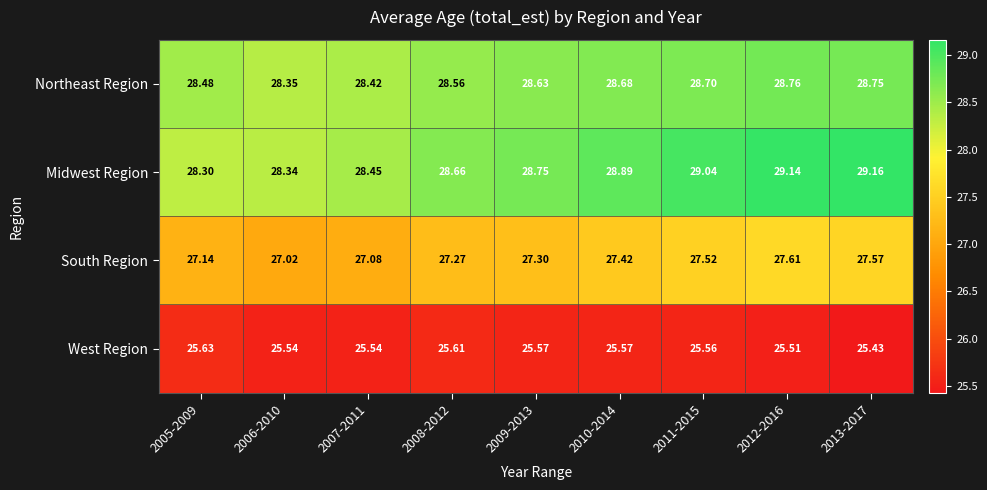

Which series has the largest total across all categories?

Midwest Region